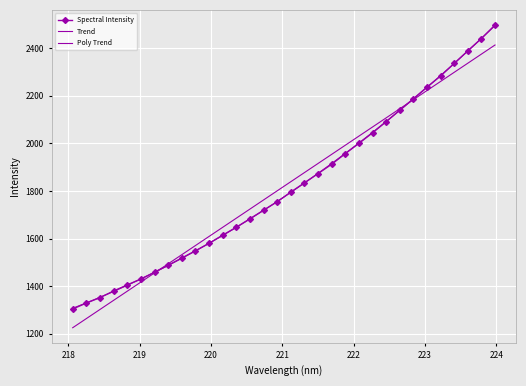

True or false: Poly Trend has more than 2 interior local peaks.

False